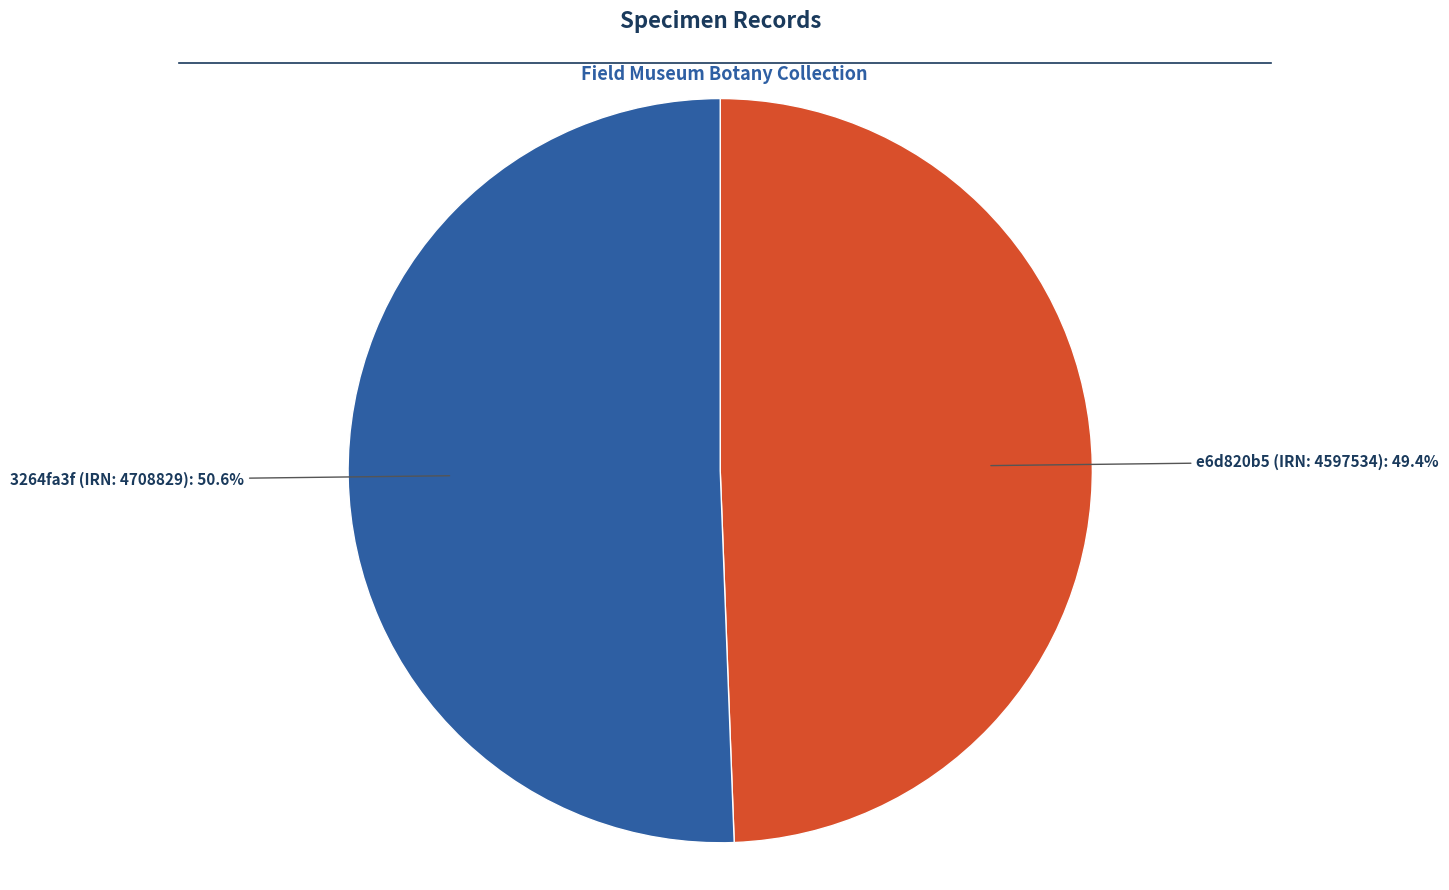

Which category has the biggest portion of the pie?

3264fa3f (IRN: 4708829)